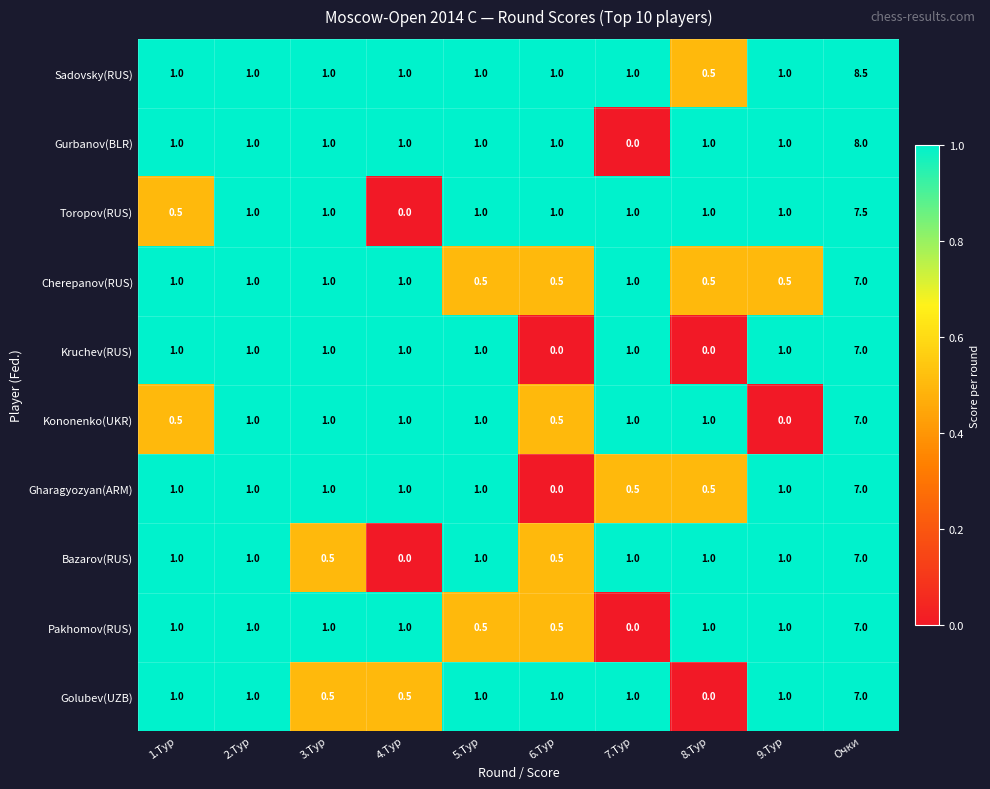

True or false: Gurbanov(BLR) has a value of 1.4 at 4.Тур.

False